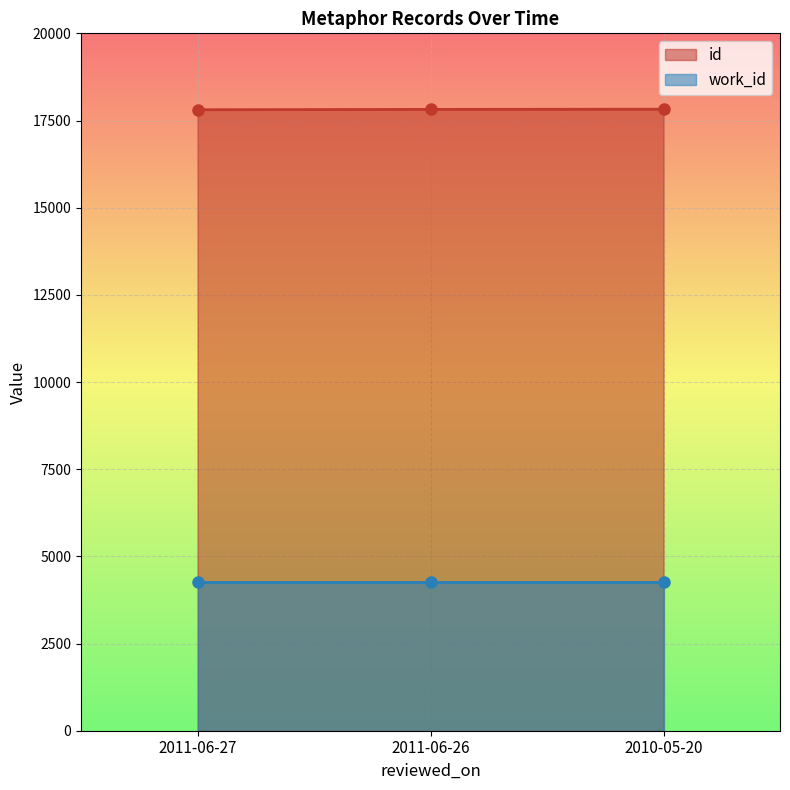

What position from the right is 2010-05-20?

1